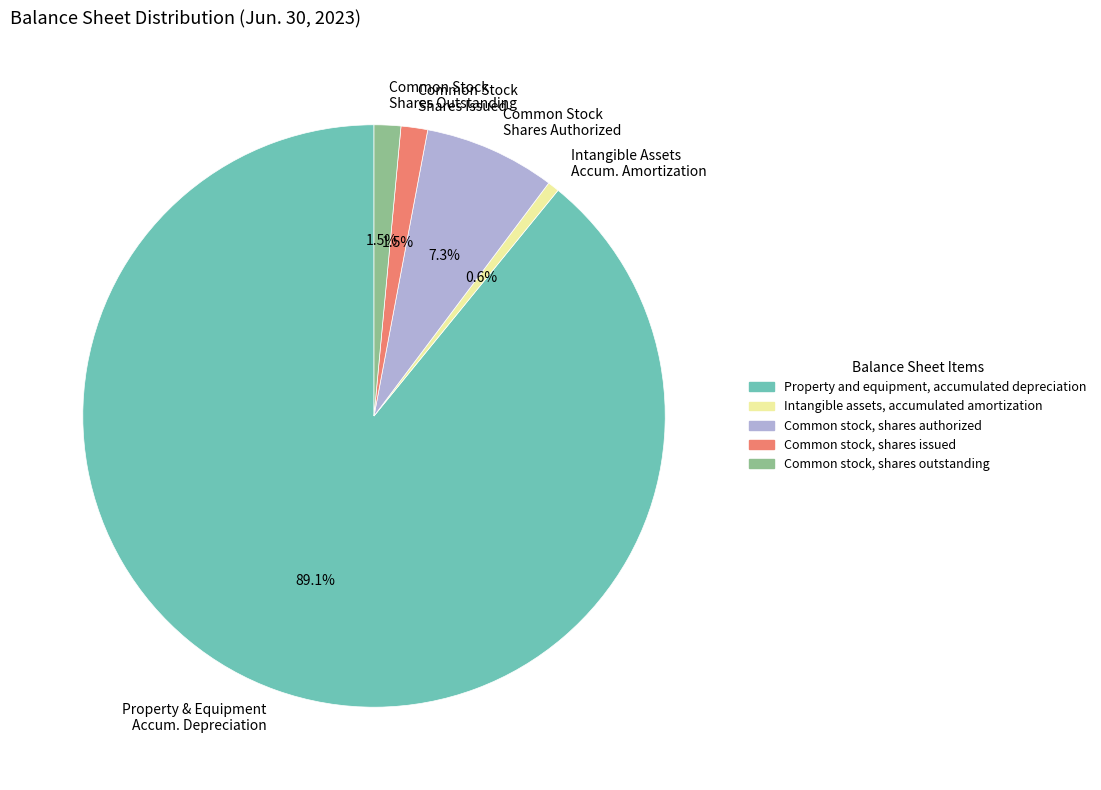

Do Intangible Assets Accum. Amortization and Property & Equipment Accum. Depreciation together represent more than half of the pie?

Yes